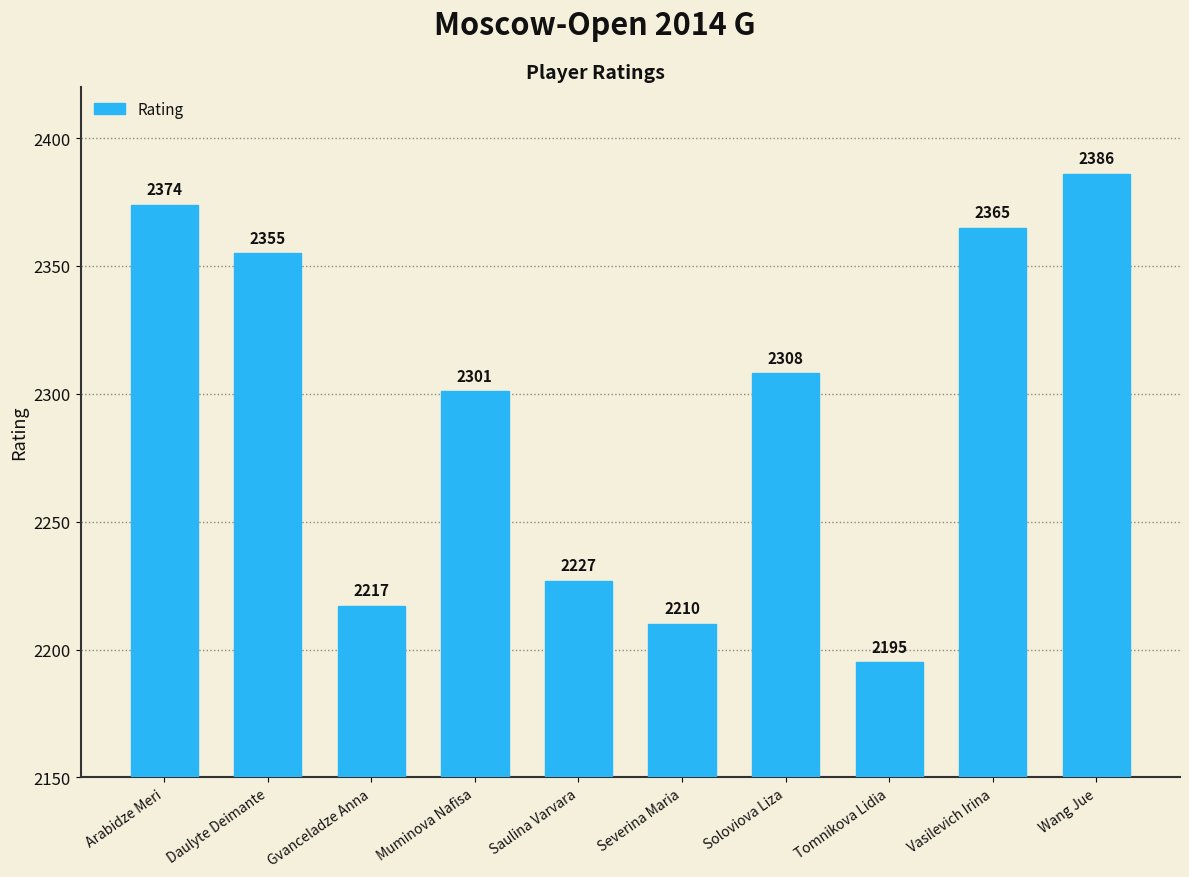

What is the smallest value displayed?

2195